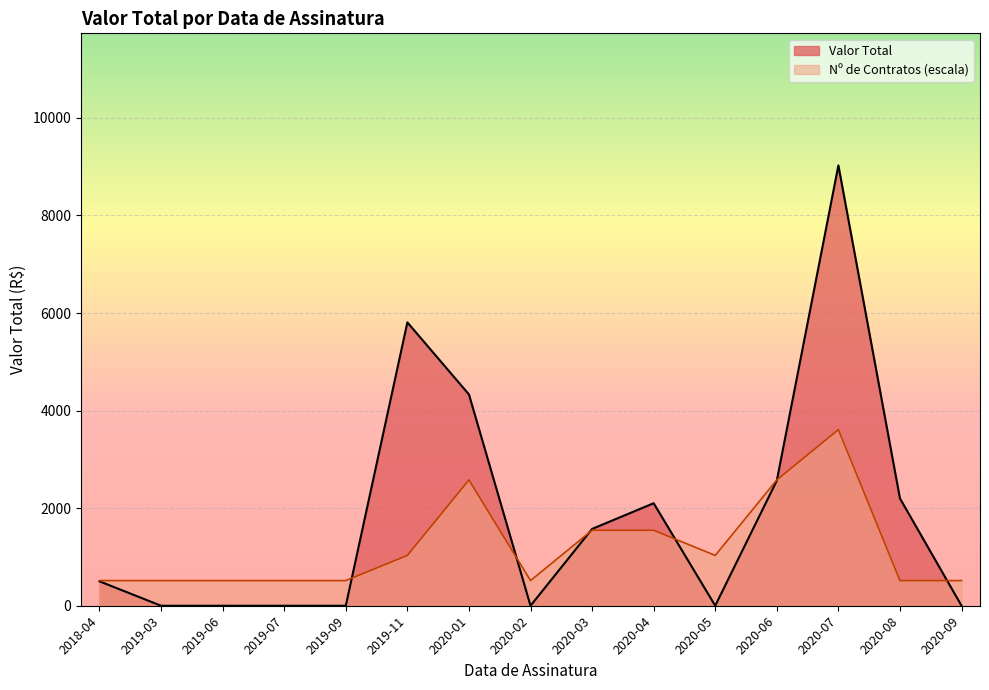

The value of Nº de Contratos (escala) at 2020-02 is 515.7. True or false?

True